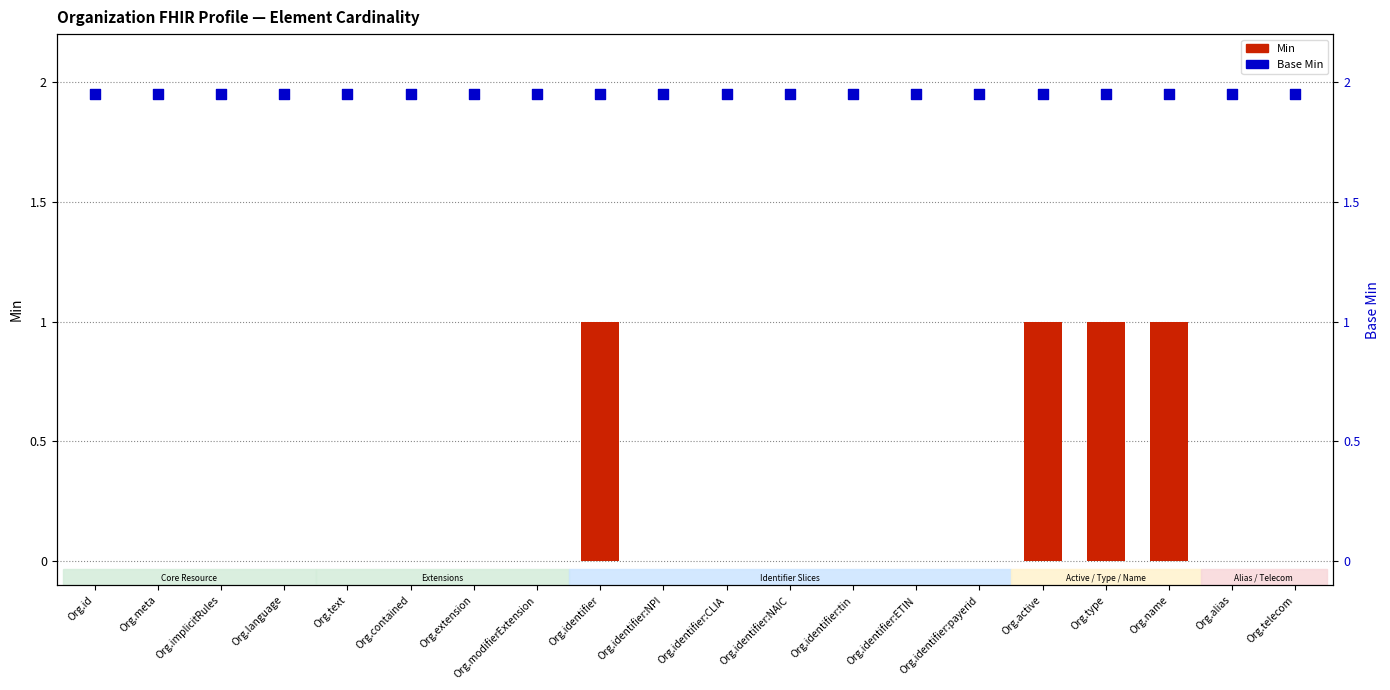

Which series reaches the maximum Y coordinate?

Base Min